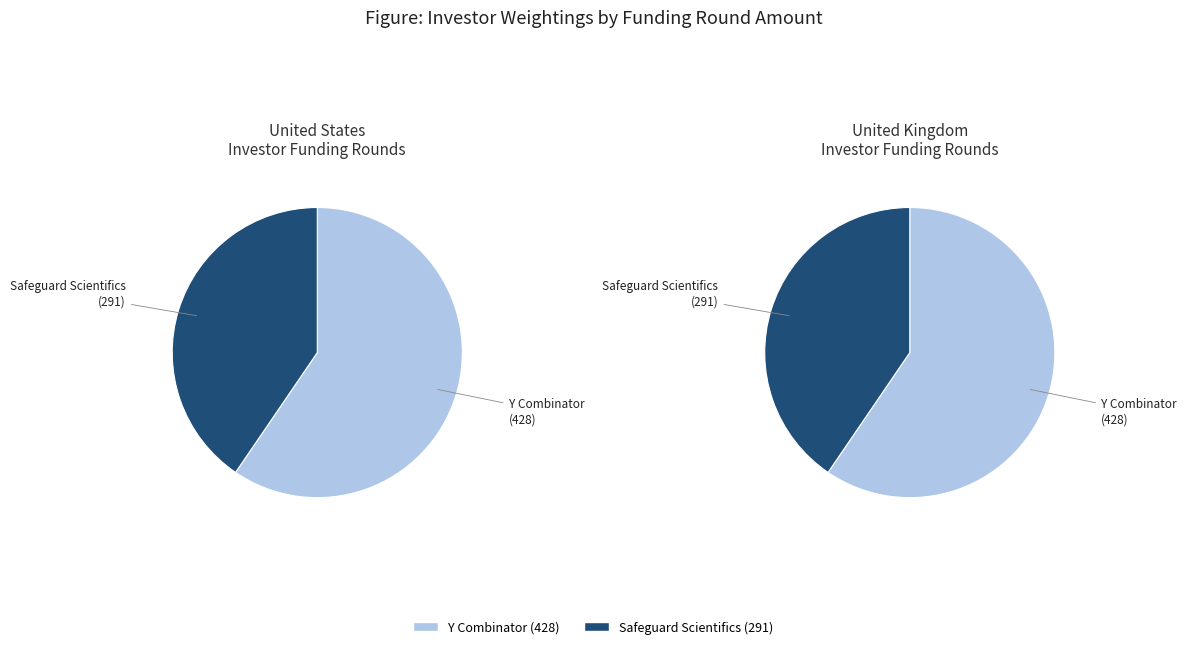

Rank the categories by value from lowest to highest.

Safeguard Scientifics, Y Combinator